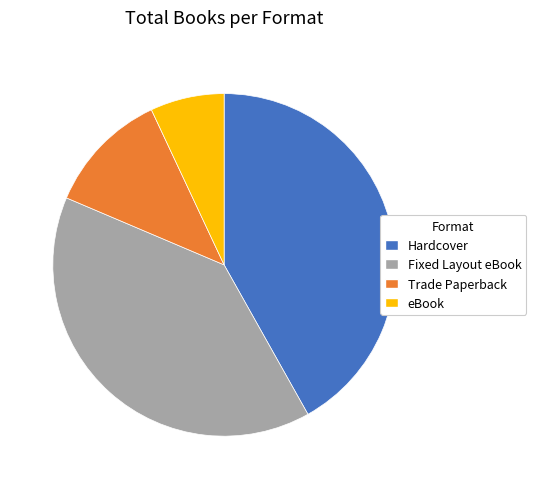

Is it true that Fixed Layout eBook is 48% of the pie?

False